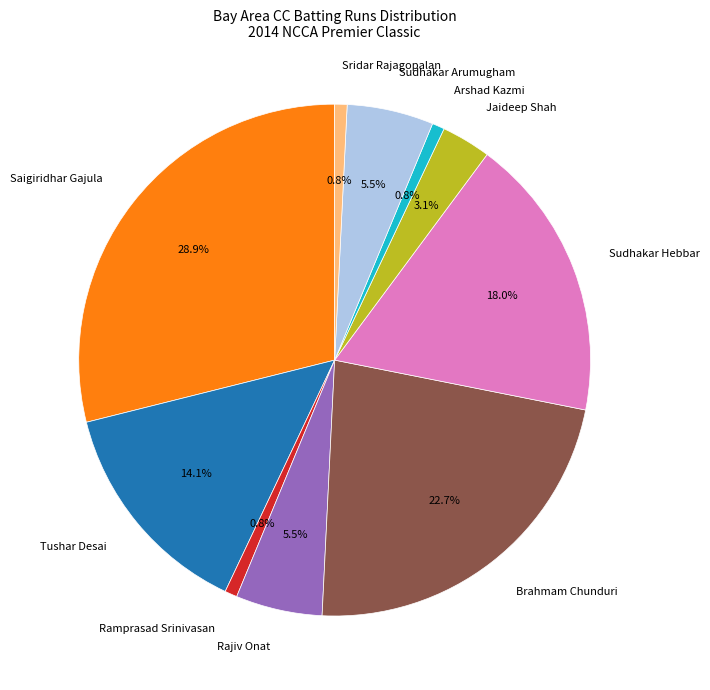

Do Saigiridhar Gajula and Sudhakar Hebbar together represent more than half of the pie?

No